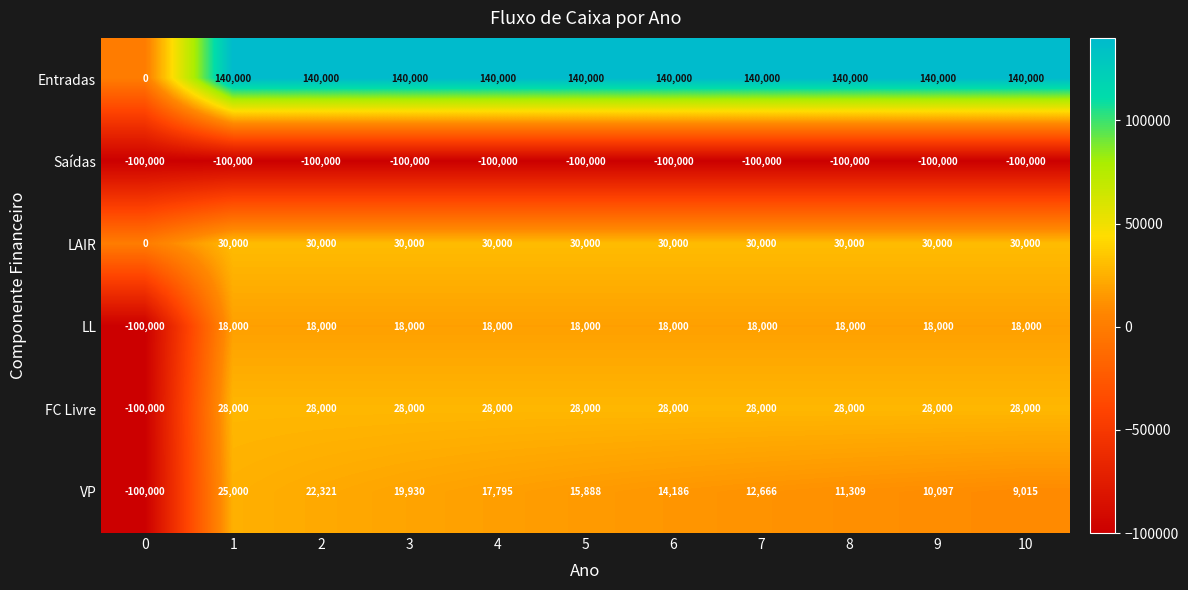

Which series has the widest spread of values?

Entradas